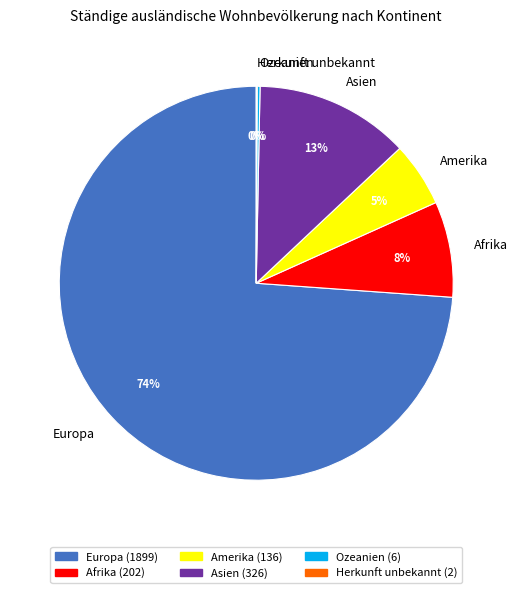

What percentage is the Asien slice, to the nearest percent?

13%